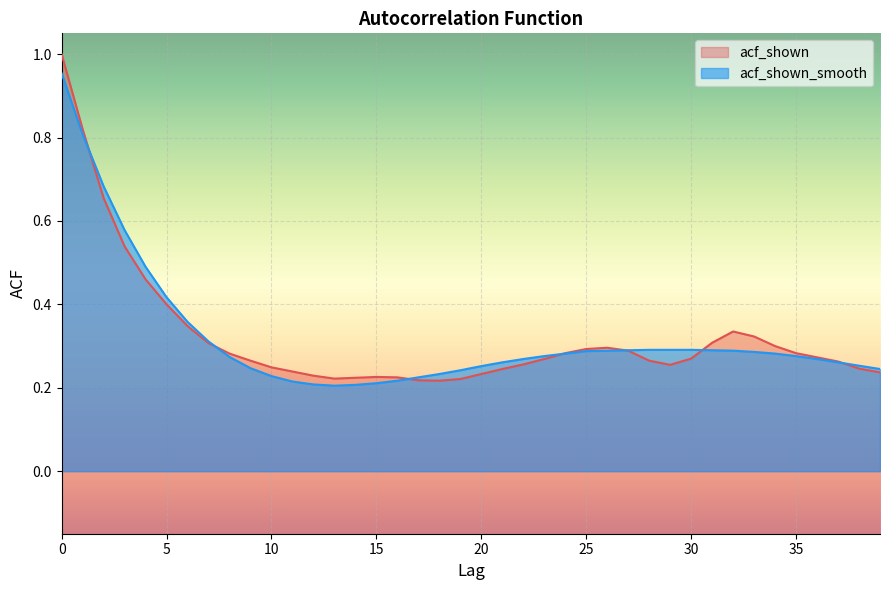

The acf_shown series shows 0.2 at 18. True or false?

True